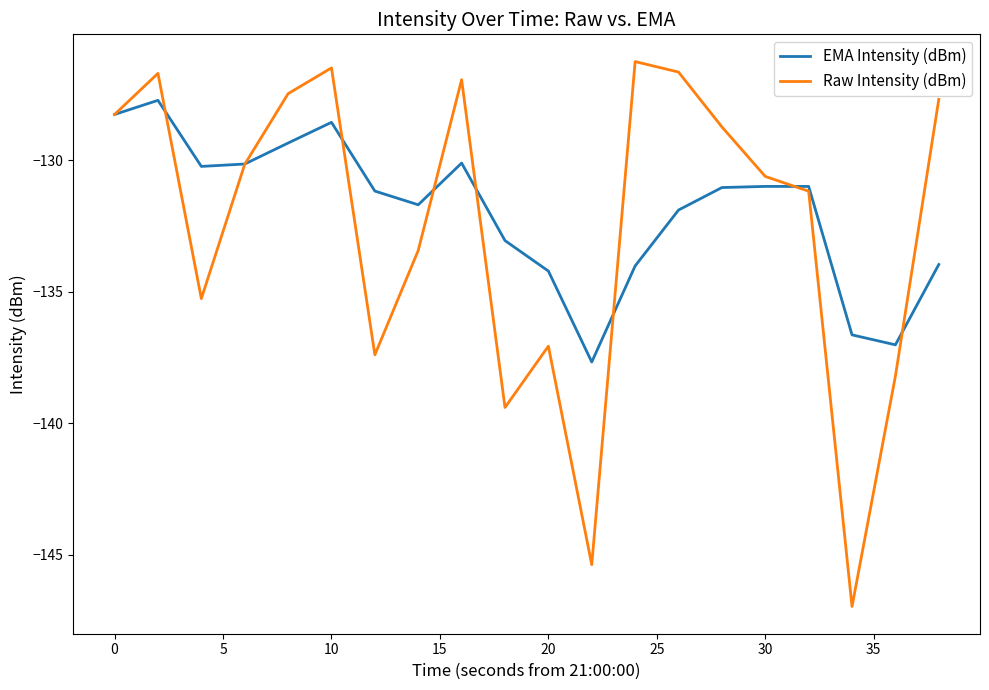

True or false: Raw Intensity (dBm) and EMA Intensity (dBm) cross at least once.

True